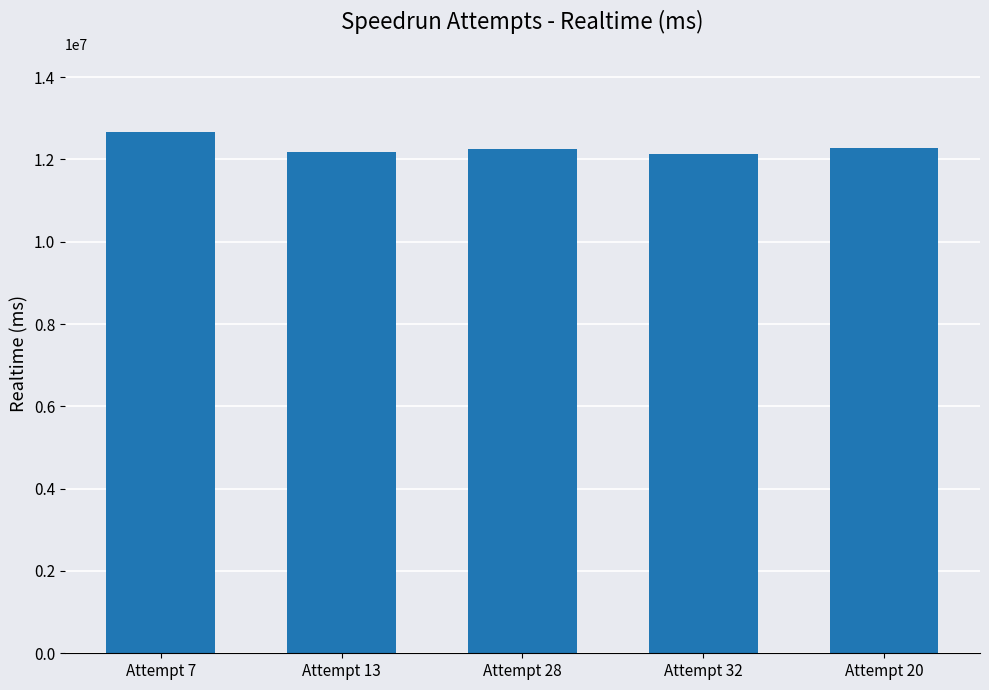

Does the chart contain stacked bars?

No